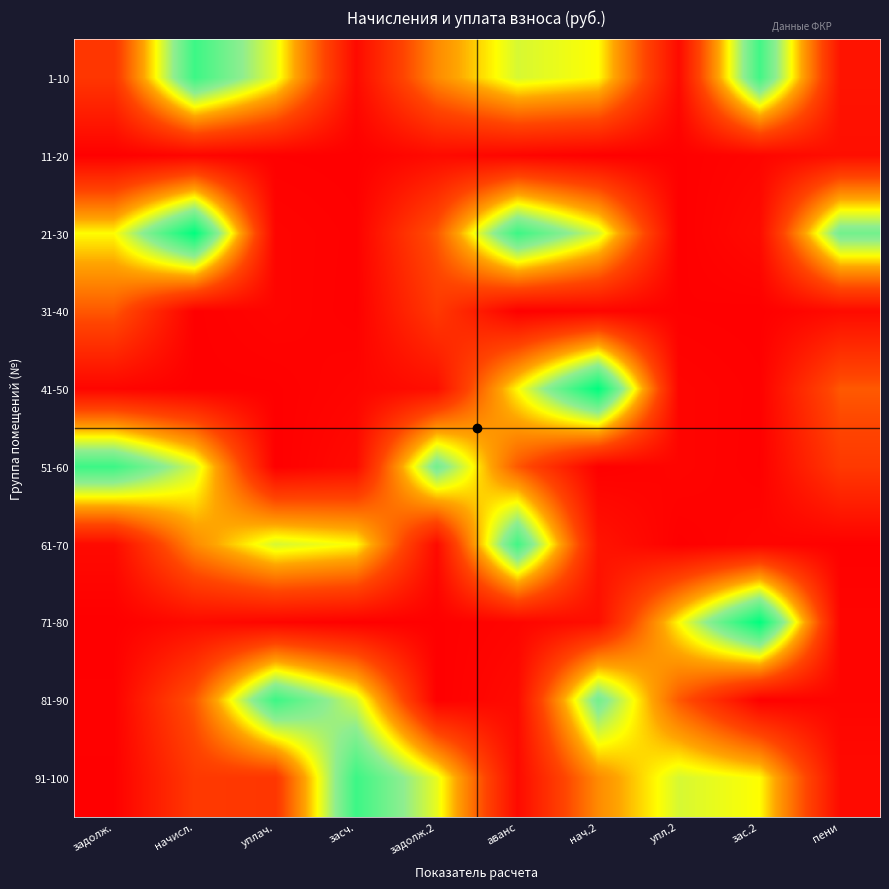

Reading left to right, list all the values displayed in this chart.

1-10: задолж.=2091.8	начисл.=8228.4	уплач.=5575.9	засч.=654.8	задолж.2=3903.6	аванс=5788.1	нач.2=5293.0	упл.2=663.3	зас.2=8134.1	пени=973.1
11-20: задолж.=321.5	начисл.=482.3	уплач.=341.6	засч.=311.3	задолж.2=669.3	аванс=478.9	нач.2=325.0	упл.2=328.4	зас.2=488.9	пени=794.7
21-30: задолж.=5281.2	начисл.=9376.7	уплач.=473.3	засч.=356.0	задолж.2=2951.5	аванс=8240.1	нач.2=5823.5	упл.2=308.4	зас.2=678.4	пени=7205.2
31-40: задолж.=2945.2	начисл.=327.1	уплач.=477.5	засч.=339.2	задолж.2=2187.0	аванс=321.5	нач.2=482.3	упл.2=341.6	зас.2=311.3	пени=669.3
41-50: задолж.=478.9	начисл.=325.0	уплач.=328.4	засч.=488.9	задолж.2=794.7	аванс=5281.2	нач.2=9376.7	упл.2=473.3	зас.2=356.0	пени=2951.5
51-60: задолж.=8240.1	начисл.=5823.5	уплач.=308.4	засч.=678.4	задолж.2=7205.2	аванс=2945.2	нач.2=327.1	упл.2=477.5	зас.2=339.2	пени=2187.0
61-70: задолж.=654.8	начисл.=3903.6	уплач.=5788.1	засч.=5293.0	задолж.2=663.3	аванс=8134.1	нач.2=973.1	упл.2=321.5	зас.2=482.3	пени=341.6
71-80: задолж.=311.3	начисл.=669.3	уплач.=478.9	засч.=325.0	задолж.2=328.4	аванс=488.9	нач.2=794.7	упл.2=5281.2	зас.2=9376.7	пени=473.3
81-90: задолж.=356.0	начисл.=2951.5	уплач.=8240.1	засч.=5823.5	задолж.2=308.4	аванс=678.4	нач.2=7205.2	упл.2=2945.2	зас.2=327.1	пени=477.5
91-100: задолж.=339.2	начисл.=2187.0	уплач.=2091.8	засч.=8228.4	задолж.2=5575.9	аванс=654.8	нач.2=3903.6	упл.2=5788.1	зас.2=5293.0	пени=663.3